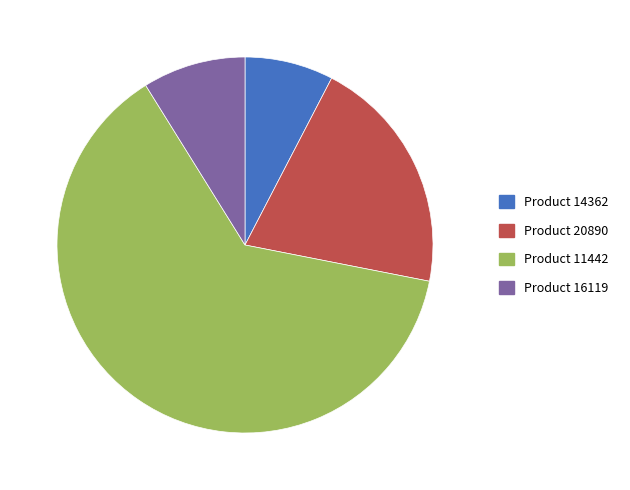

Count the number of slices in the pie.

4